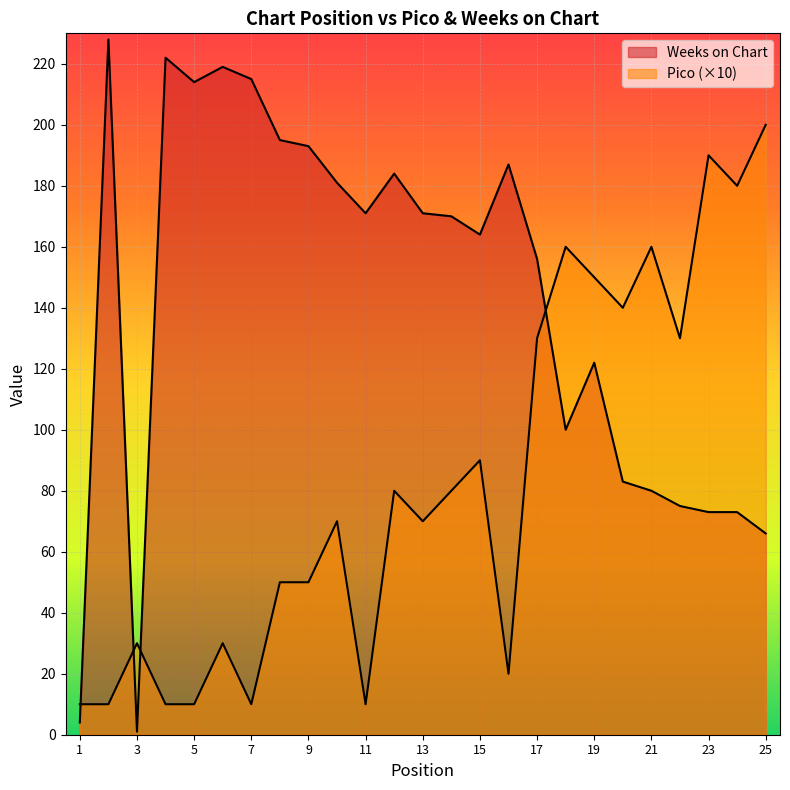

How many data points in Weeks on Chart are less than 170?

12